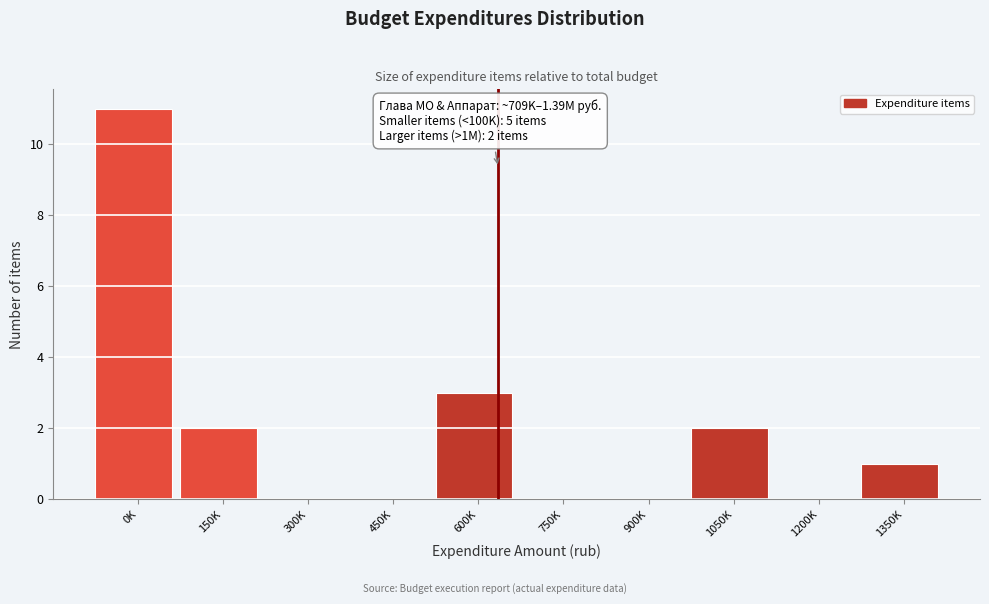

Reading left to right, transcribe all the data shown in this chart.

0K=11	150K=2	300K=0	450K=0	600K=3	750K=0	900K=0	1050K=2	1200K=0	1350K=1